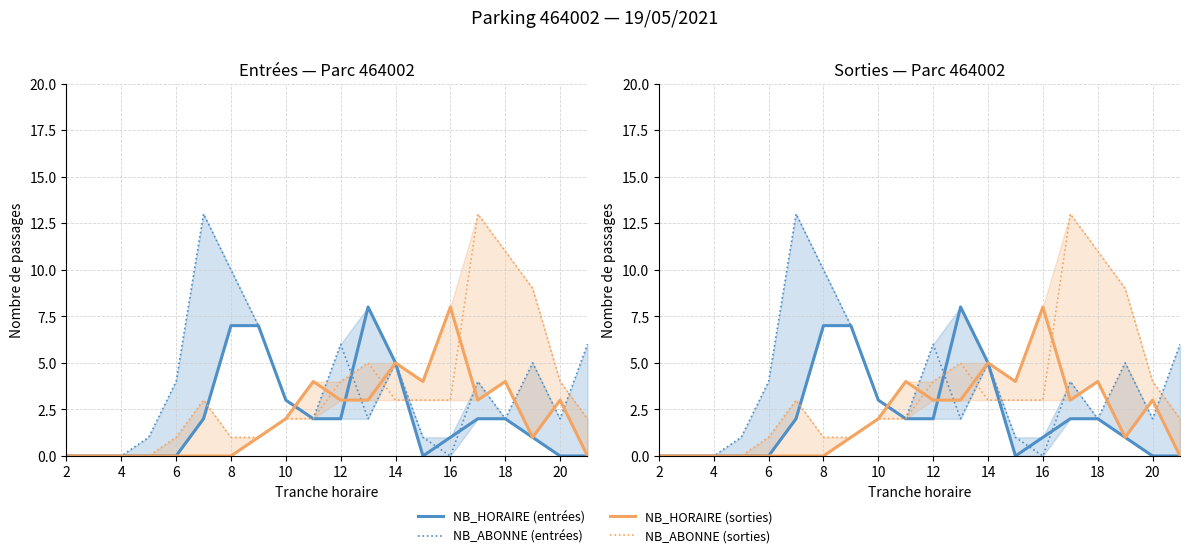

How many intersections are there between SORTIES NB_ABONNE and ENTREES NB_HORAIRE?

3